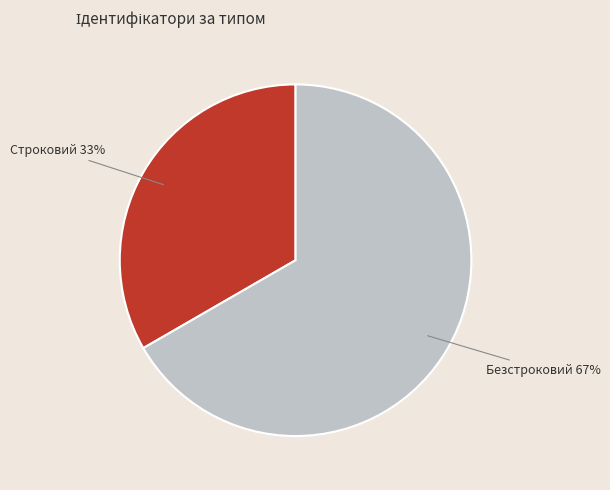

To the nearest percent, what is the combined percentage of Безстроковий and Строковий?

100%